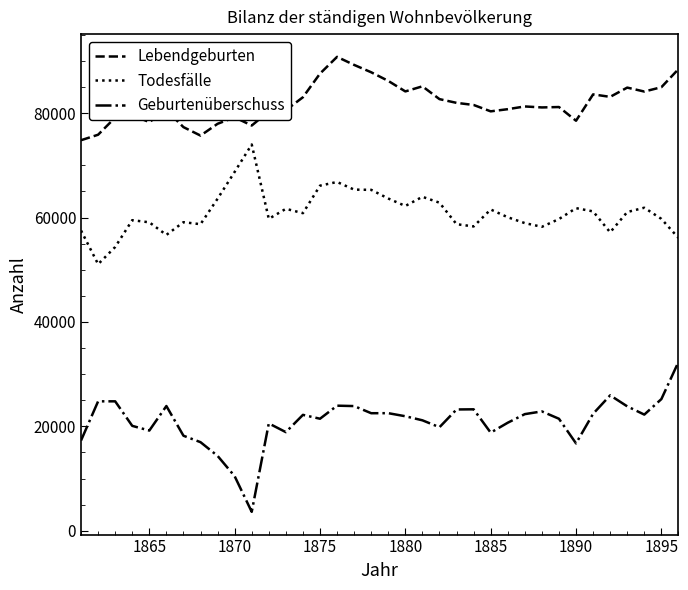

Rank the series by their maximum value, from highest to lowest.

Lebendgeburten, Todesfälle, Geburtenüberschuss